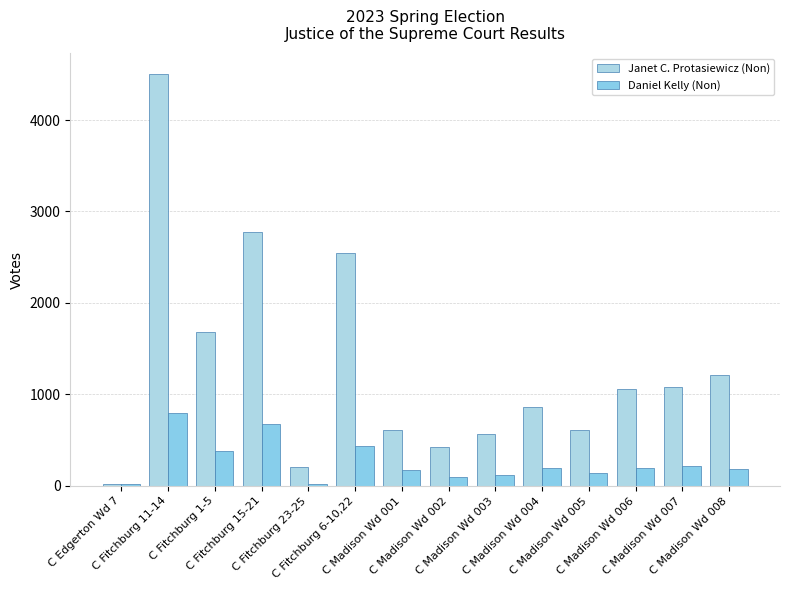

Which series has the widest spread of values?

Janet C. Protasiewicz (Non)